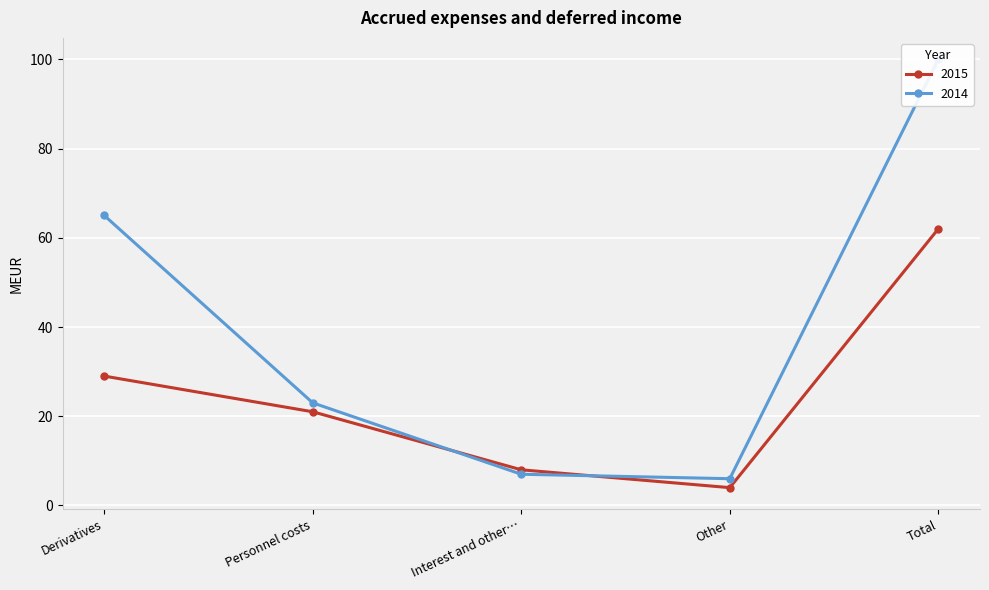

What is the difference between the second highest and minimum values in the 2014 series?

59